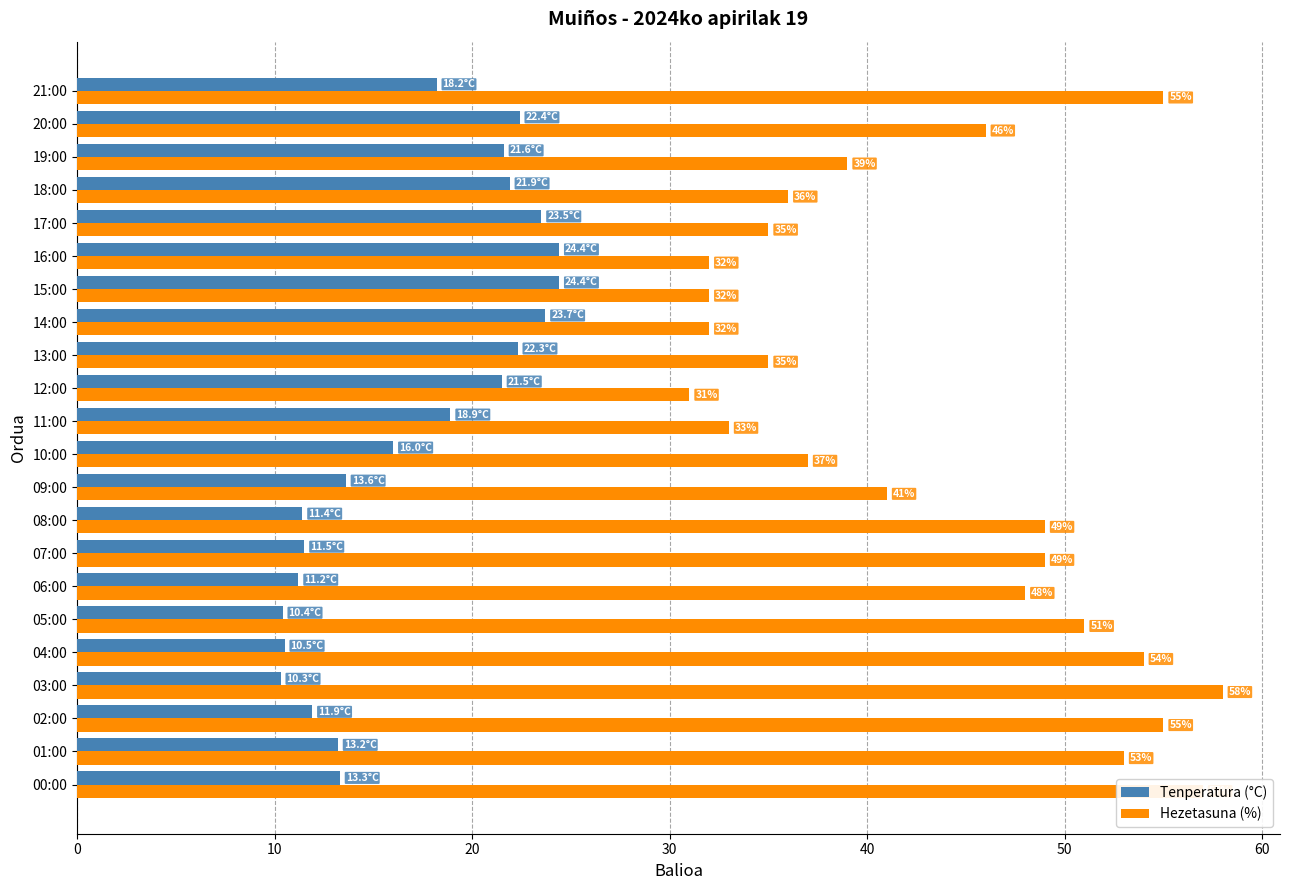

What is the greatest value displayed?

58.0